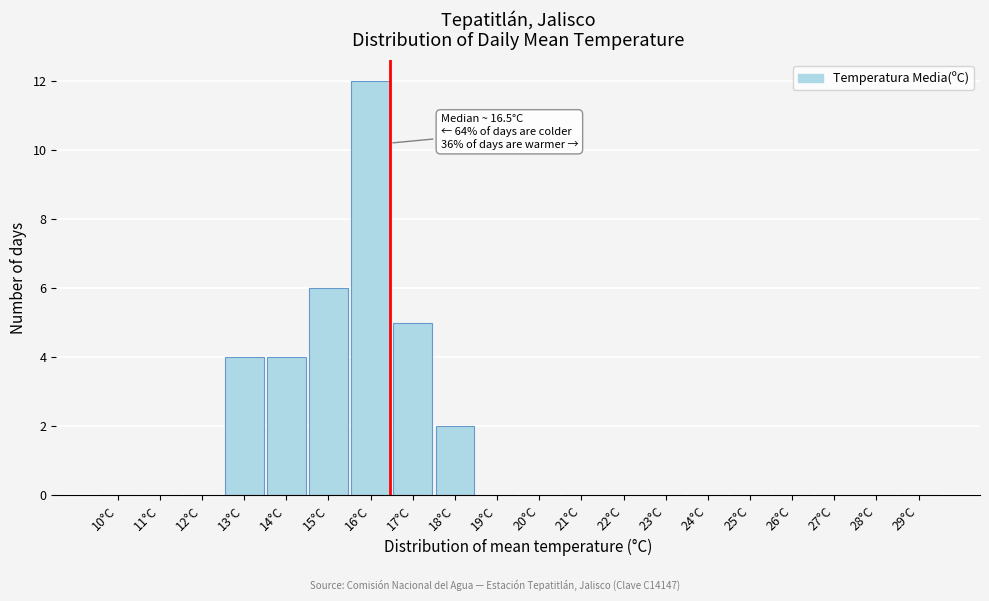

Reading left to right, list all the values displayed in this chart.

10°C=0	11°C=0	12°C=0	13°C=4	14°C=4	15°C=6	16°C=12	17°C=5	18°C=2	19°C=0	20°C=0	21°C=0	22°C=0	23°C=0	24°C=0	25°C=0	26°C=0	27°C=0	28°C=0	29°C=0